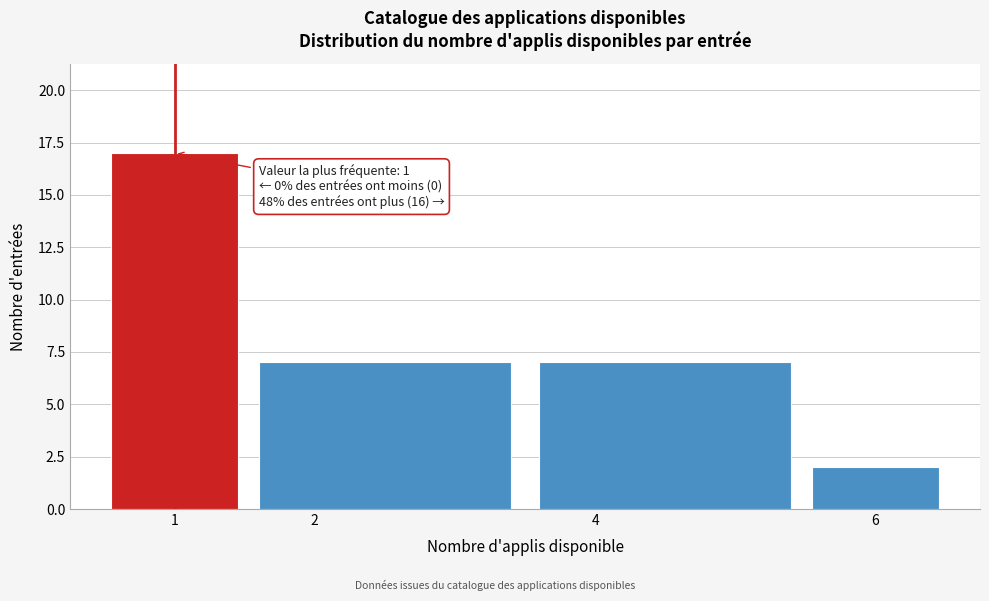

Over which range of the x-axis is the bar tallest?

0.5 to 1.5